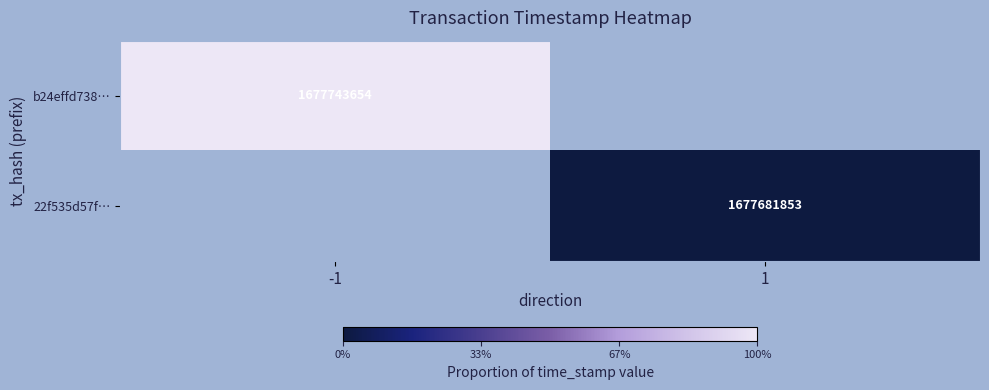

The value of b24effd738… at -1 is 1677743654. True or false?

True